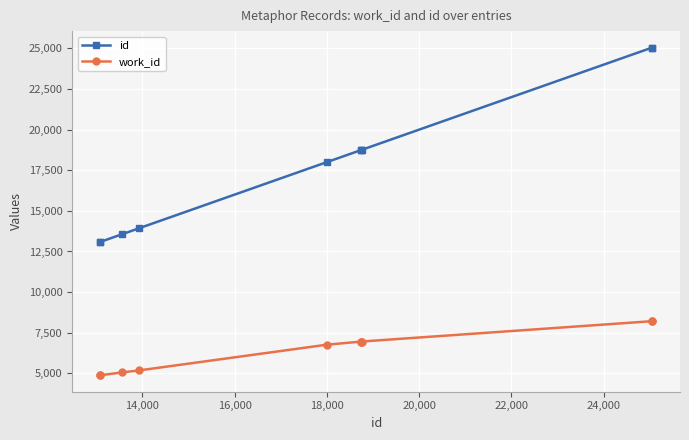

How many distinct data groups are displayed?

2